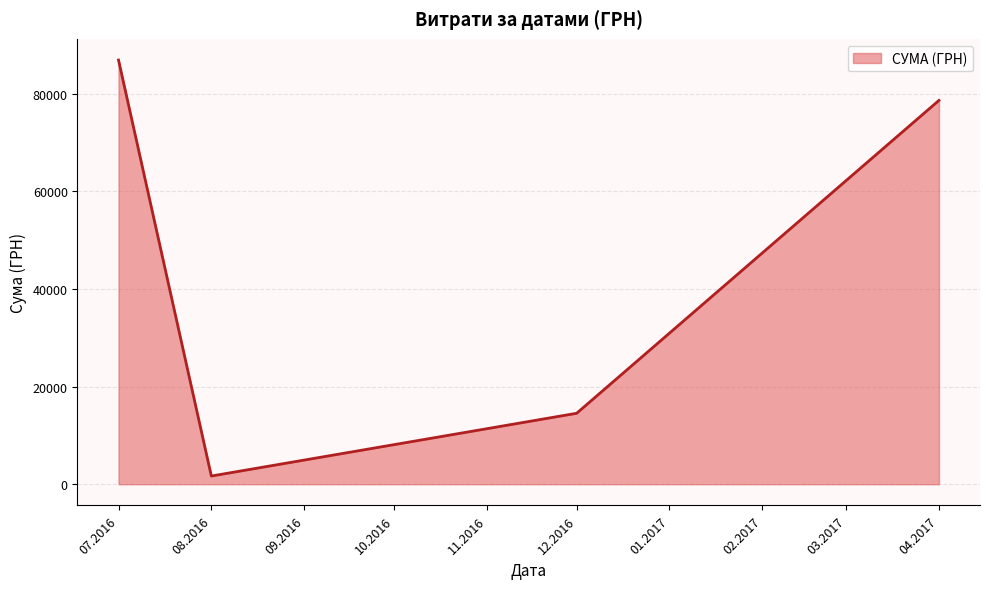

The value at 07.2016 is 60078.6. True or false?

False